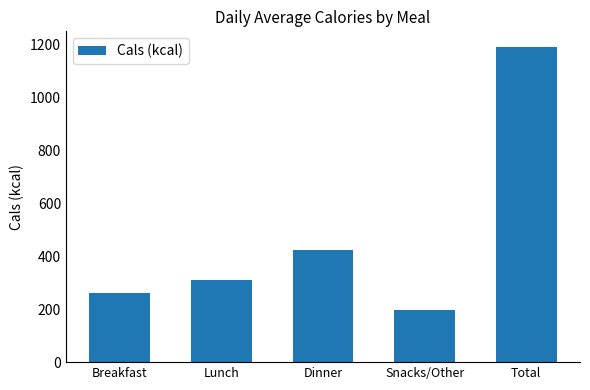

What is the change in value from Lunch to Dinner?

+113